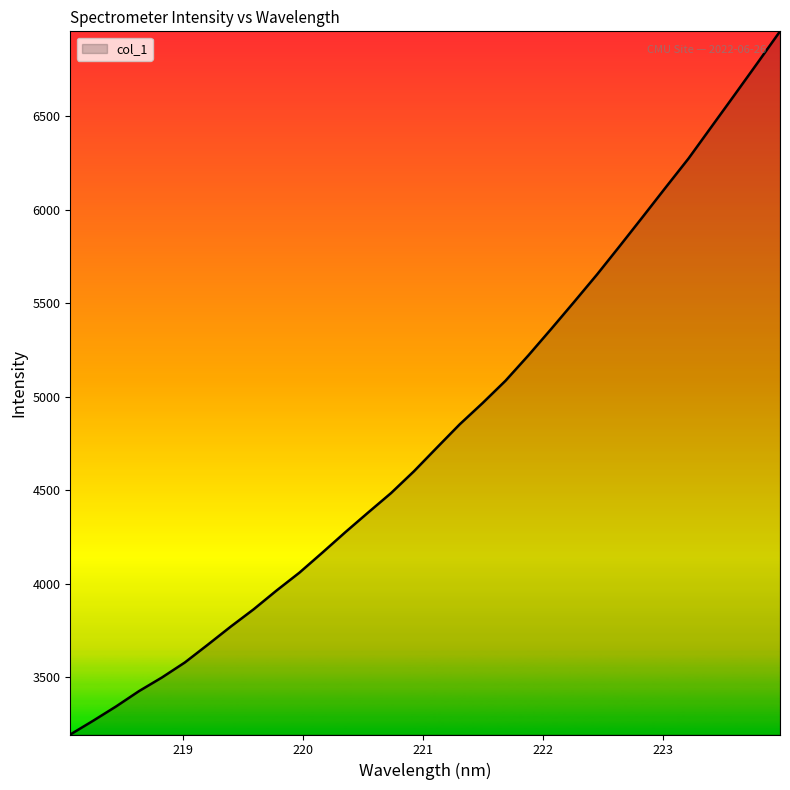

What is the minimum value shown in the chart?

3194.0